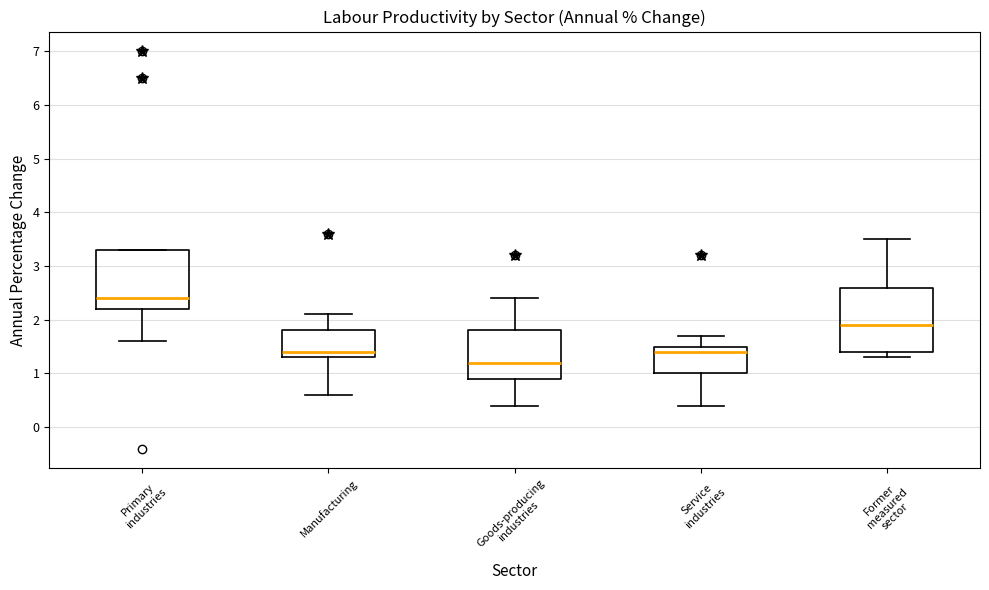

Reading left to right, read every box against the y-axis: the position of its median line, the range the box covers, and the ends of its whiskers. The values are not printed on the chart, so give them approximately, as read against the axis.

Primary industries: median 2.4, box 2.2 to 3.3, whiskers 1.6 to 3.3
Manufacturing: median 1.4, box 1.3 to 1.8, whiskers 0.6 to 2.1
Goods-producing industries: median 1.2, box 0.9 to 1.8, whiskers 0.4 to 2.4
Service industries: median 1.4, box 1.0 to 1.5, whiskers 0.4 to 1.7
Former measured sector: median 1.9, box 1.4 to 2.6, whiskers 1.3 to 3.5